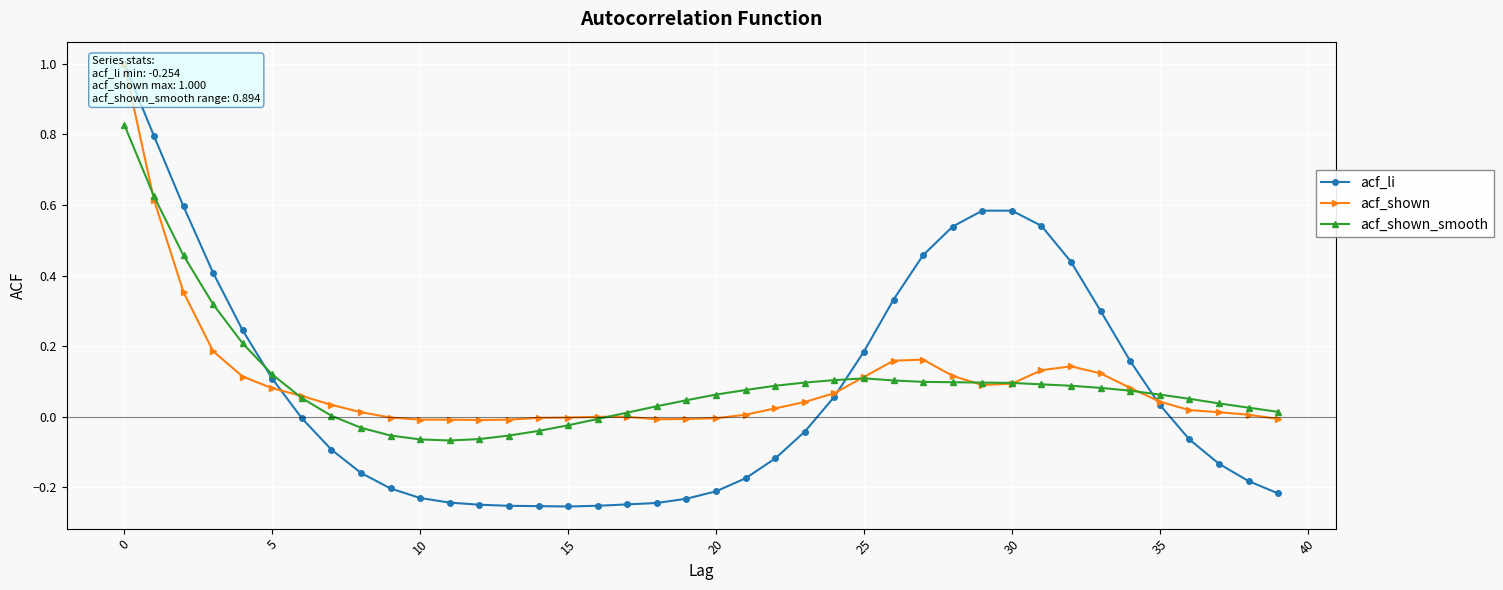

Where is the first local minimum for acf_shown_smooth?

11